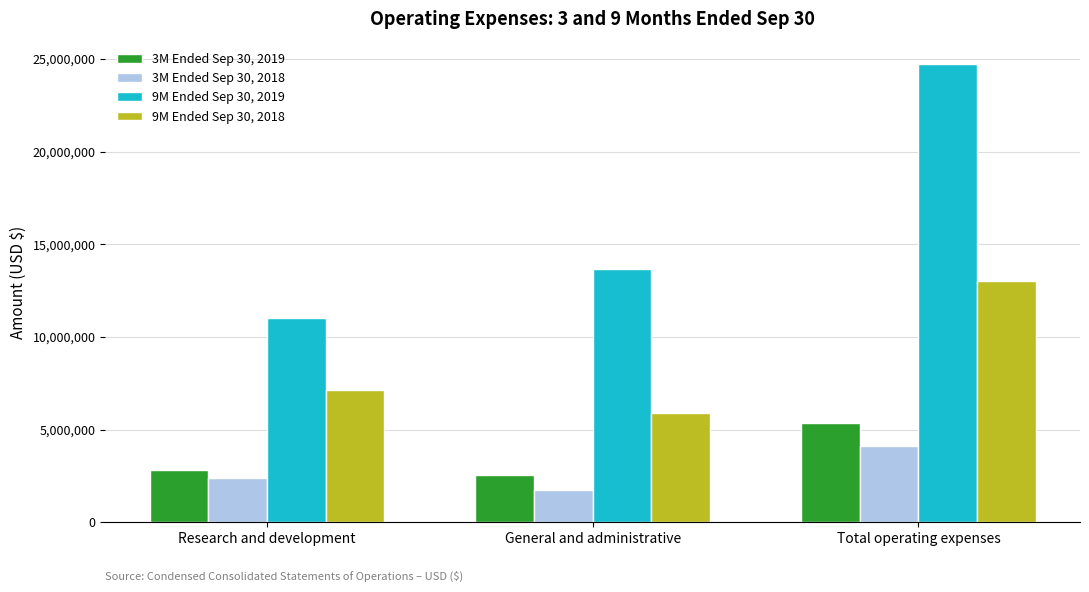

What position from the left is Research and development?

1